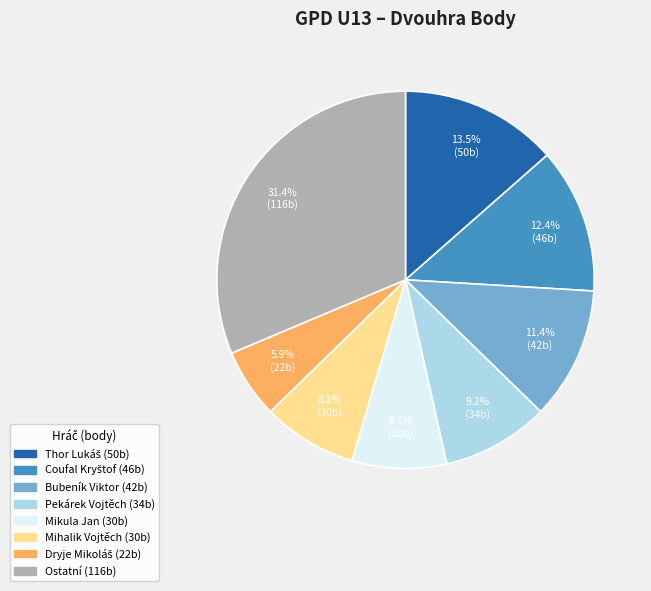

Is there any slice that represents more than half of the pie?

No